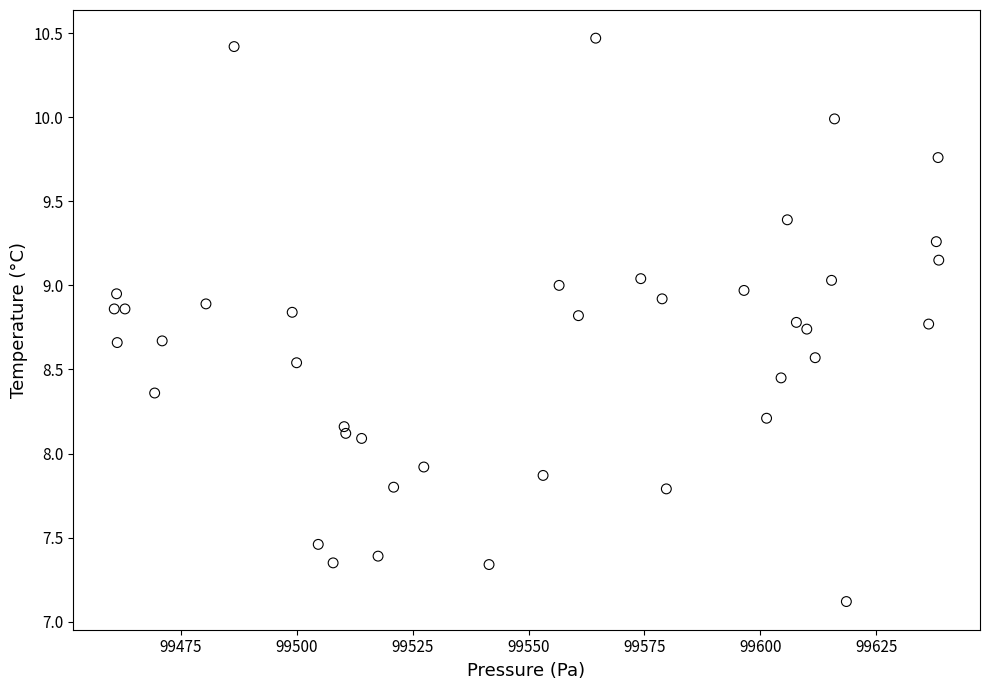

What is the range of X values (max minus min)?

177.9